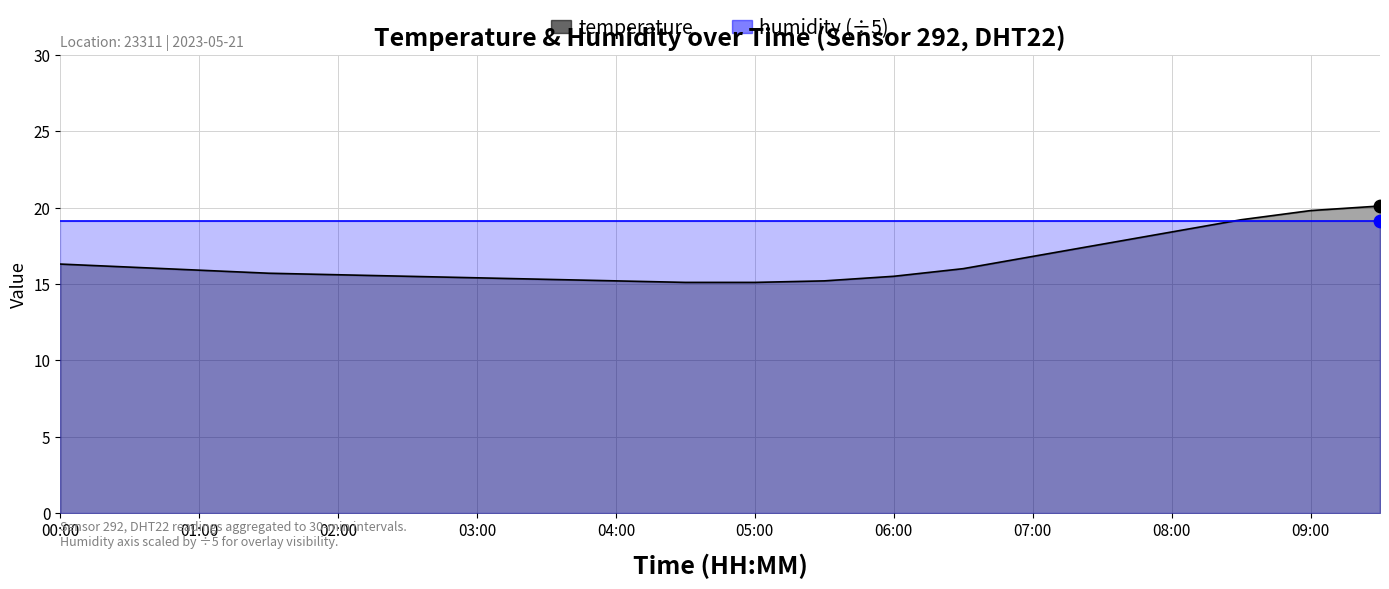

What is the change in value from 06:00 to 09:30?

+4.6